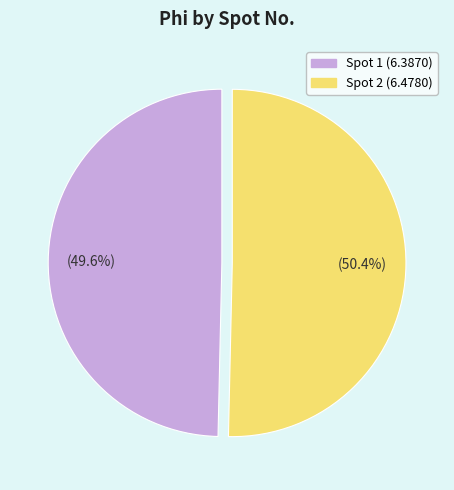

To the nearest percent, what is the average slice percentage?

50%